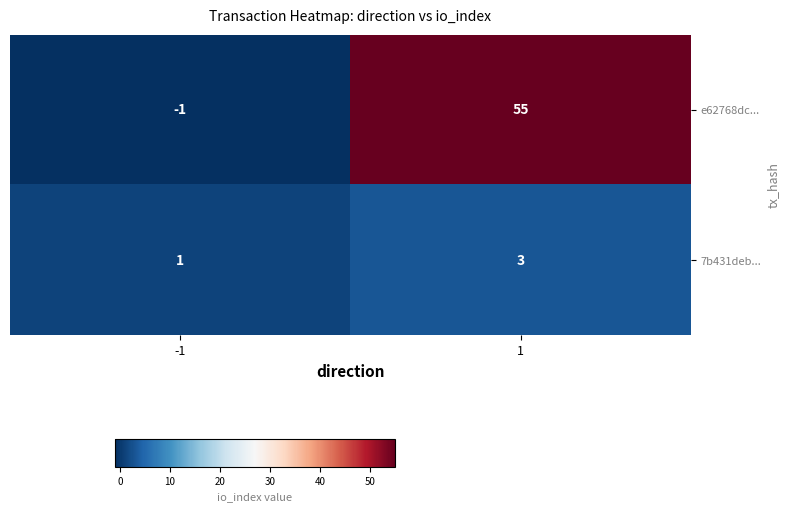

What is the greatest value displayed?

55